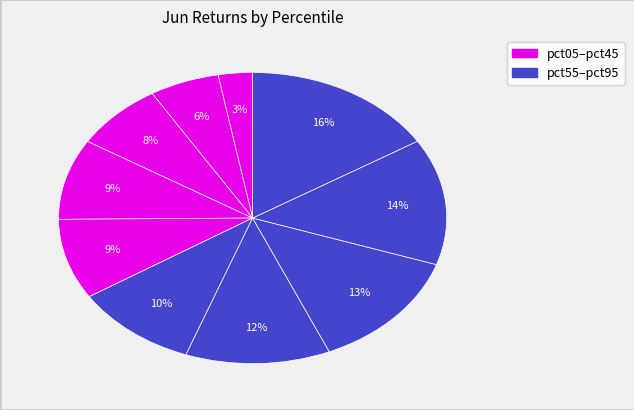

How many segments does this pie chart have?

10